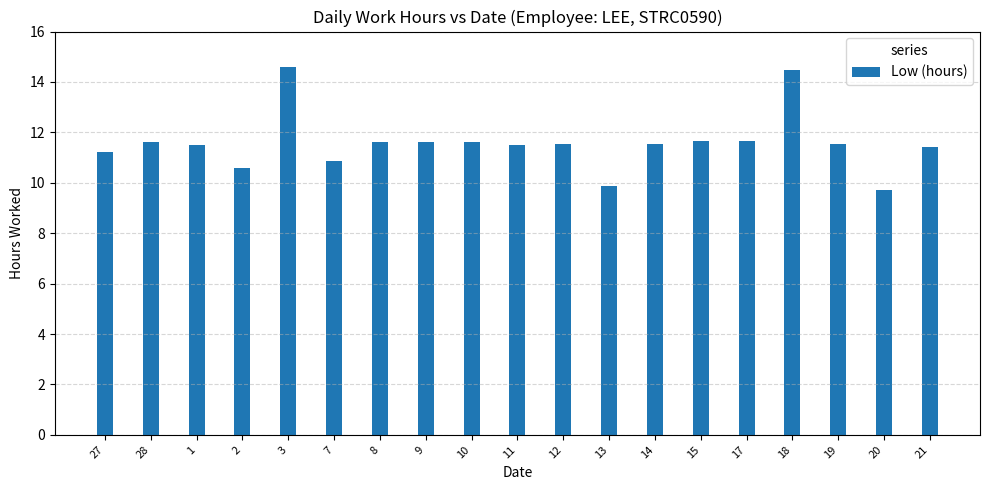

What position from the right is 8?

13